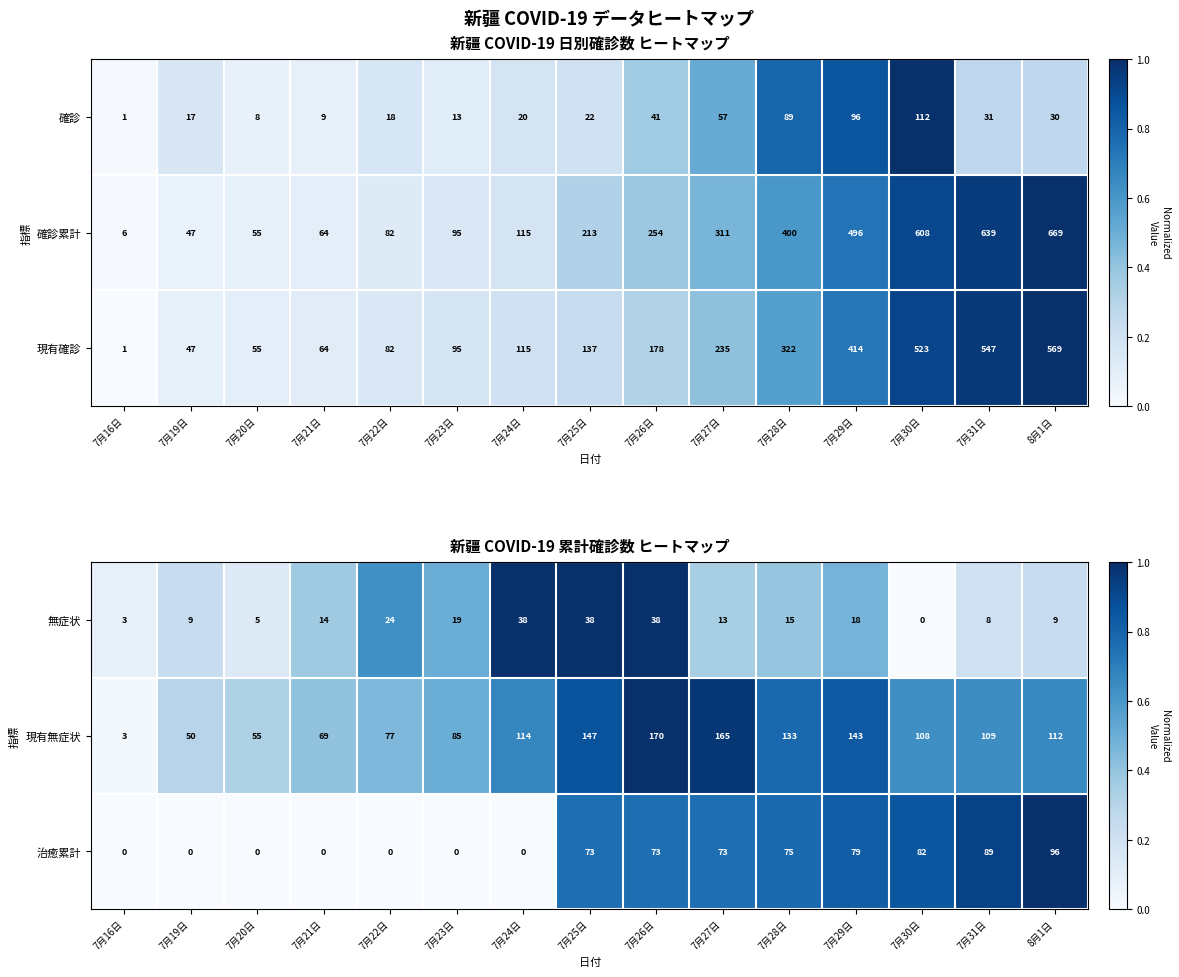

The value of 無症状 at 7月16日 is 2. True or false?

False